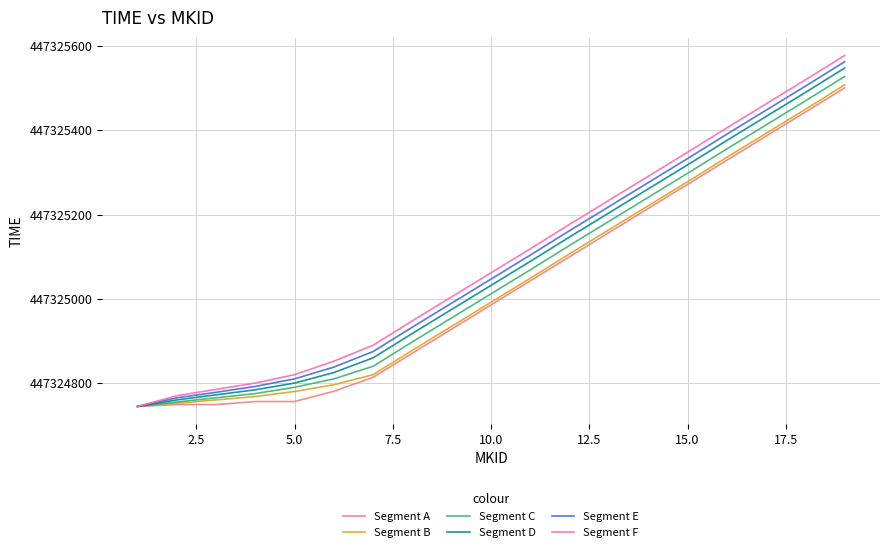

Which series has the widest spread of values?

Segment F